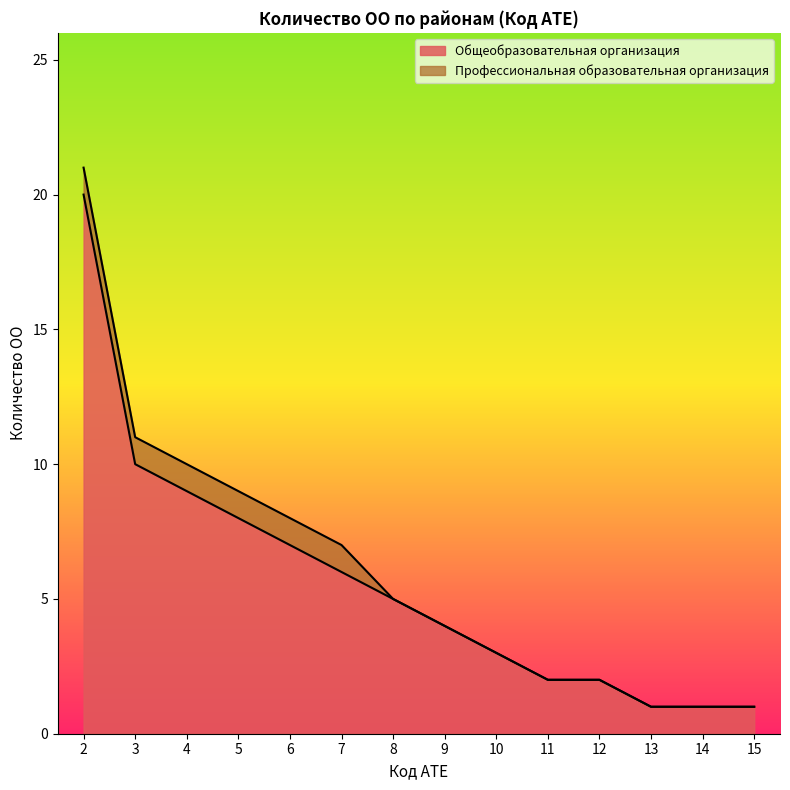

How many values exceed 5?

6